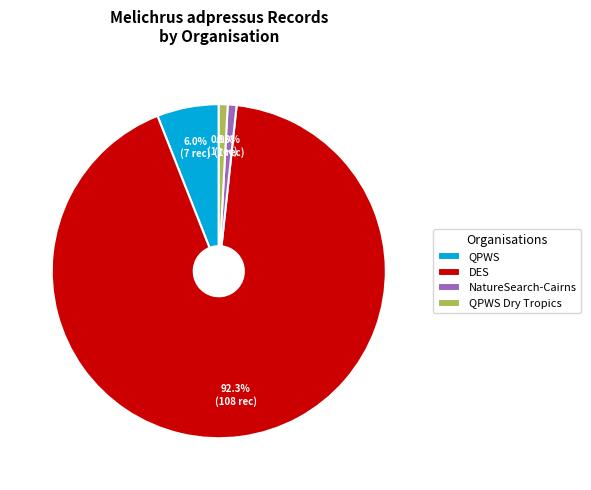

To the nearest percent, what is the average slice percentage?

25%